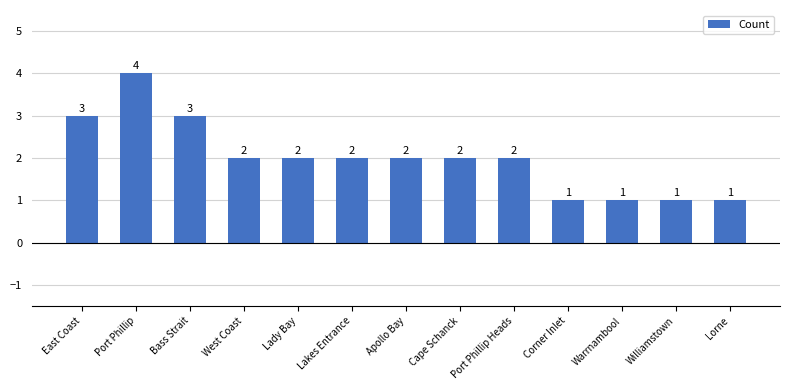

Approximately how many times larger is the value at Port Phillip Heads compared to Port Phillip?

0.5